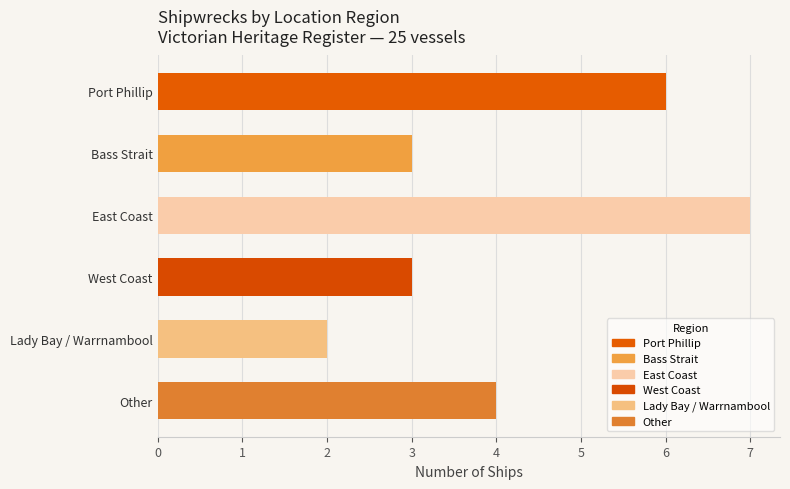

Are the bars horizontal?

Yes